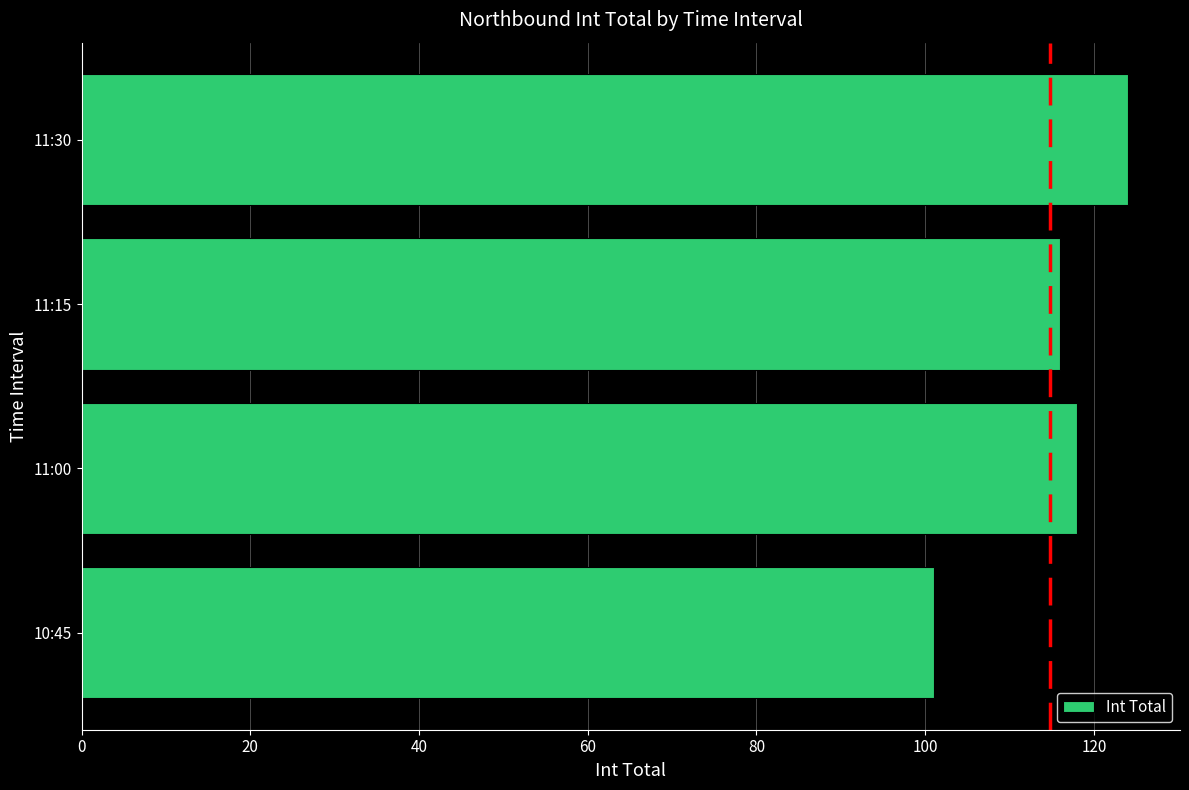

What is the greatest value displayed?

124